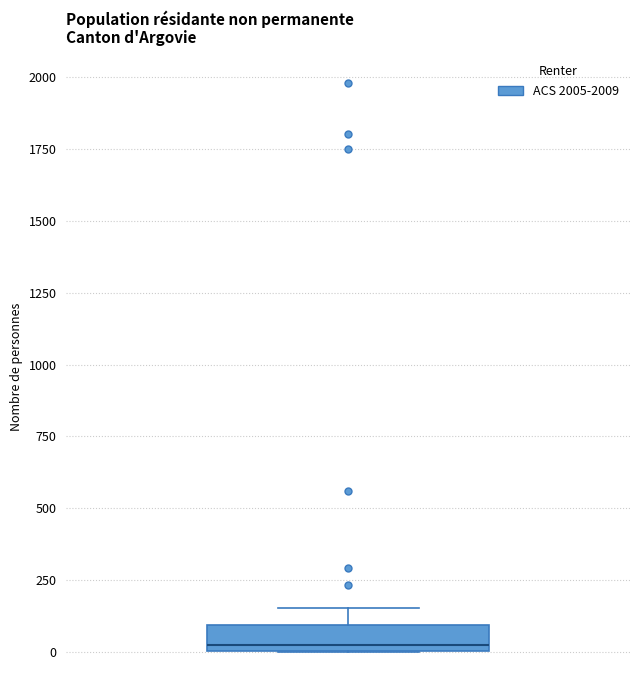

Read this box plot against the y-axis: the position of the median line, the range covered by the box, and the ends of both whiskers. The values are not printed on the chart, so give them approximately, as read against the axis.

median 0 (just above the box's lower edge), box 0 to 100, whiskers 0 to 150